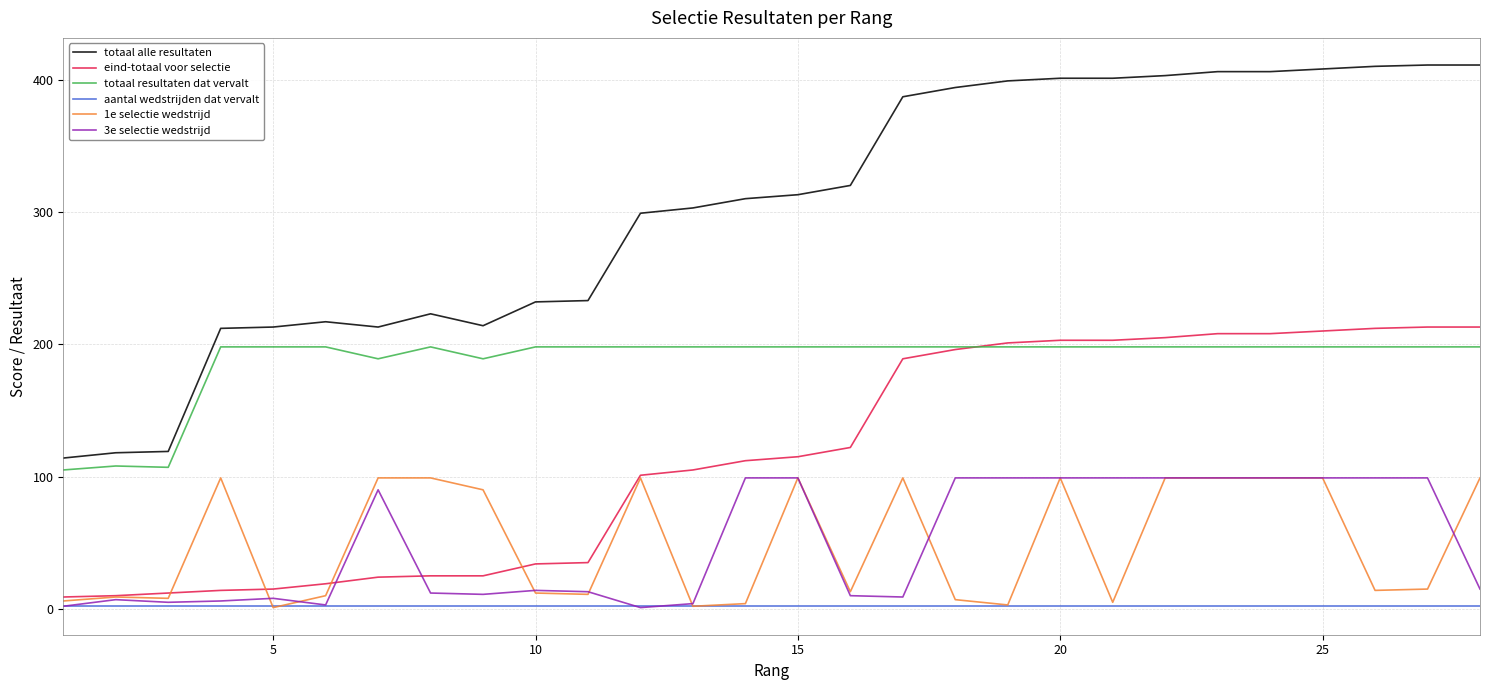

What is the greatest value displayed?

411